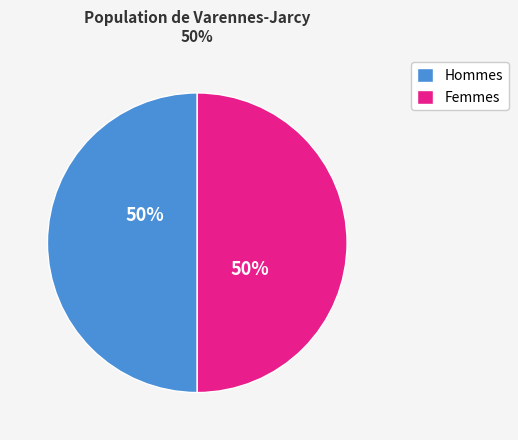

Count the number of slices in the pie.

2